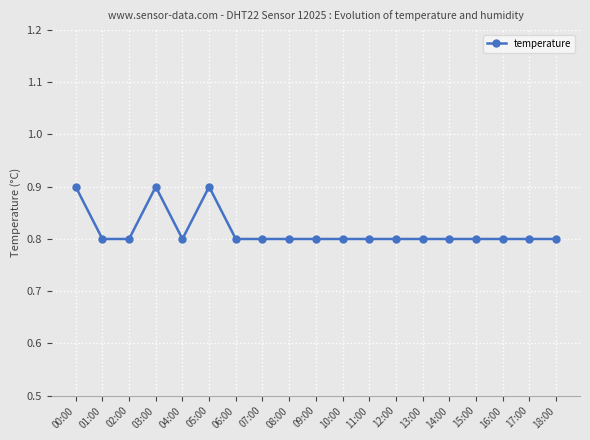

Reading left to right, what are all the values shown in this chart?

0.9	0.8	0.8	0.9	0.8	0.9	0.8	0.8	0.8	0.8	0.8	0.8	0.8	0.8	0.8	0.8	0.8	0.8	0.8